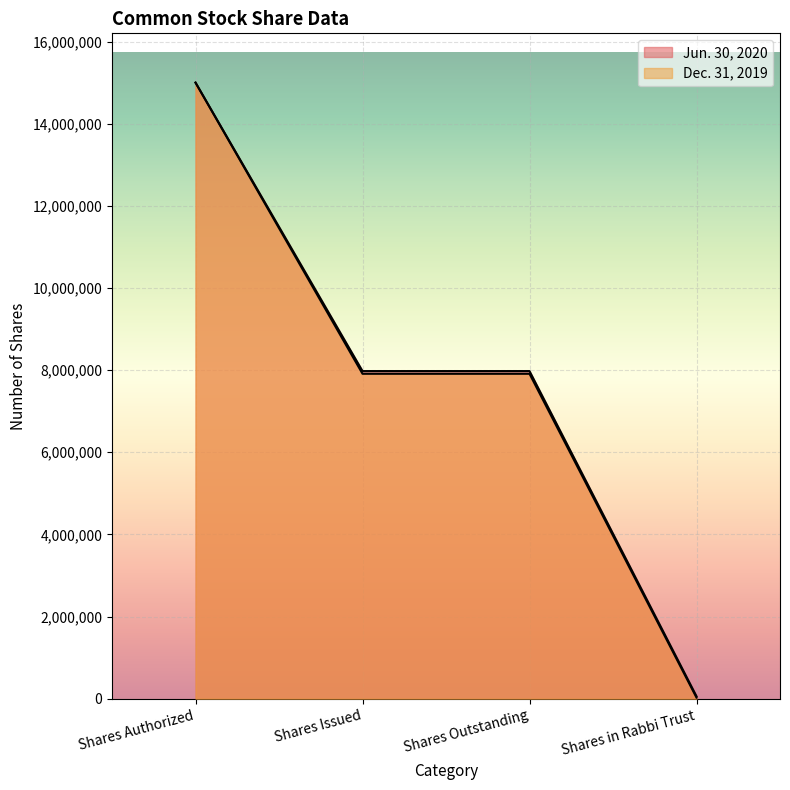

Which series has the largest range (max minus min)?

Dec. 31, 2019